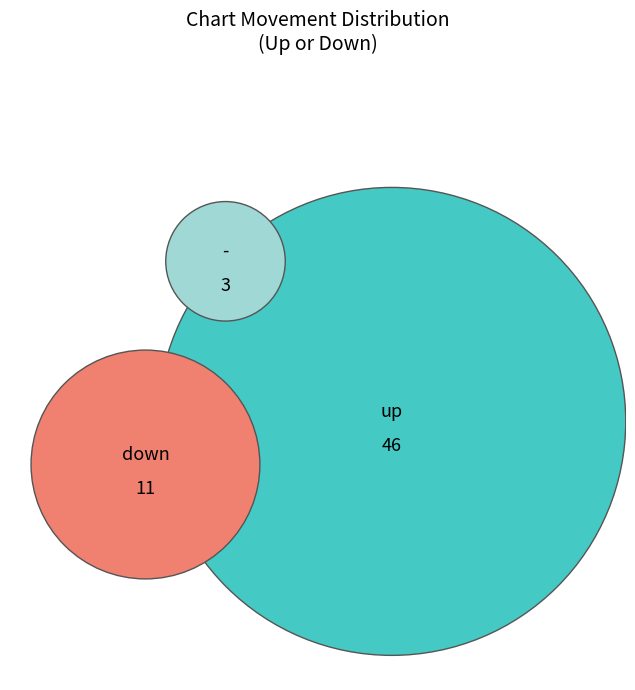

What is the largest slice in the pie chart?

up